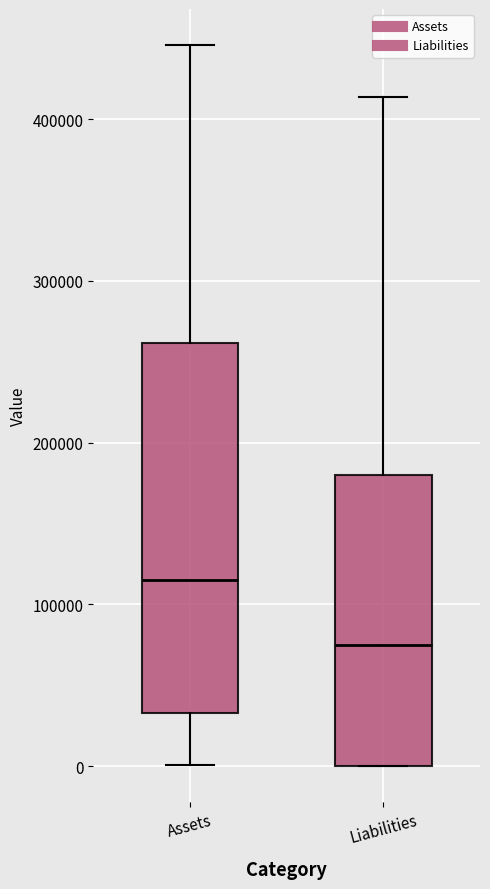

Which box has the highest median line?

Assets